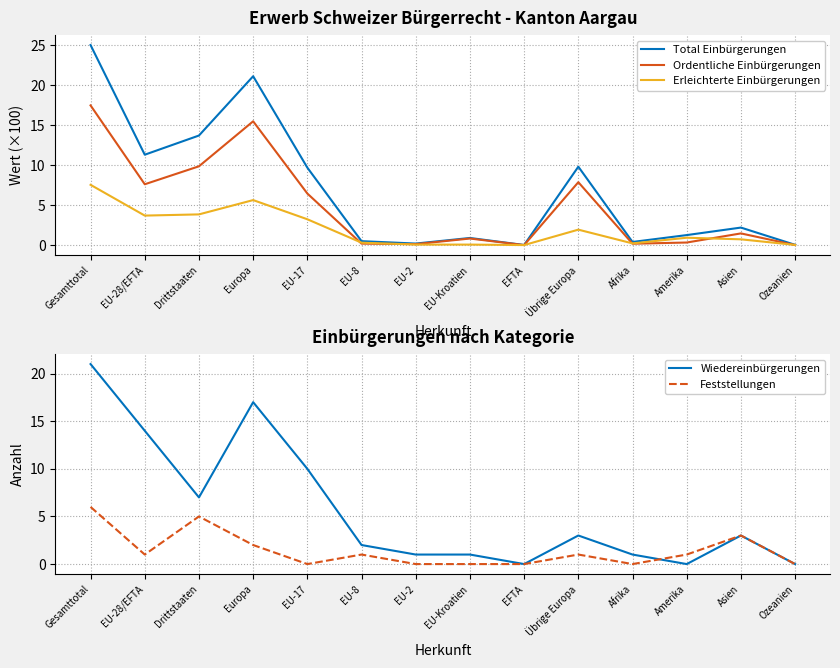

How many Feststellungen values are between 0 and 2?

11